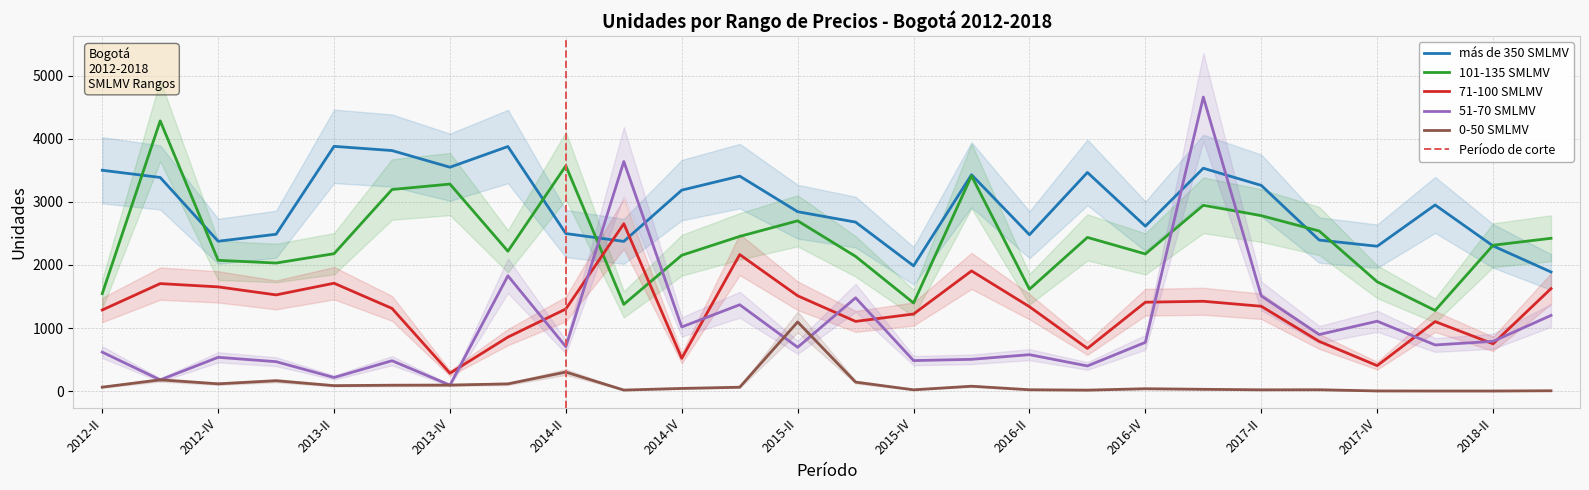

Which series has the largest total across all categories?

más de 350 SMLMV